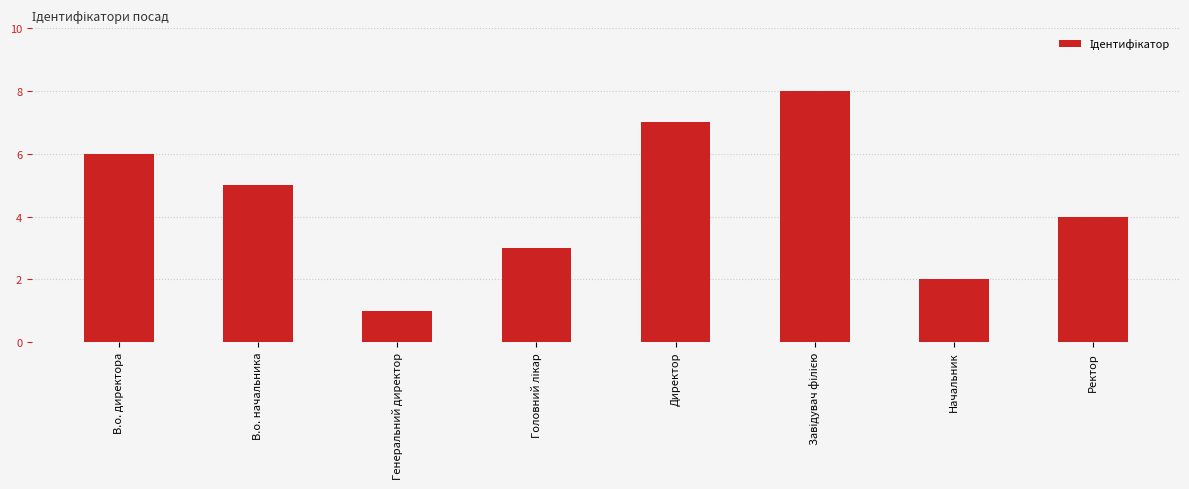

What is the label of the 7th bar from the left?

Начальник